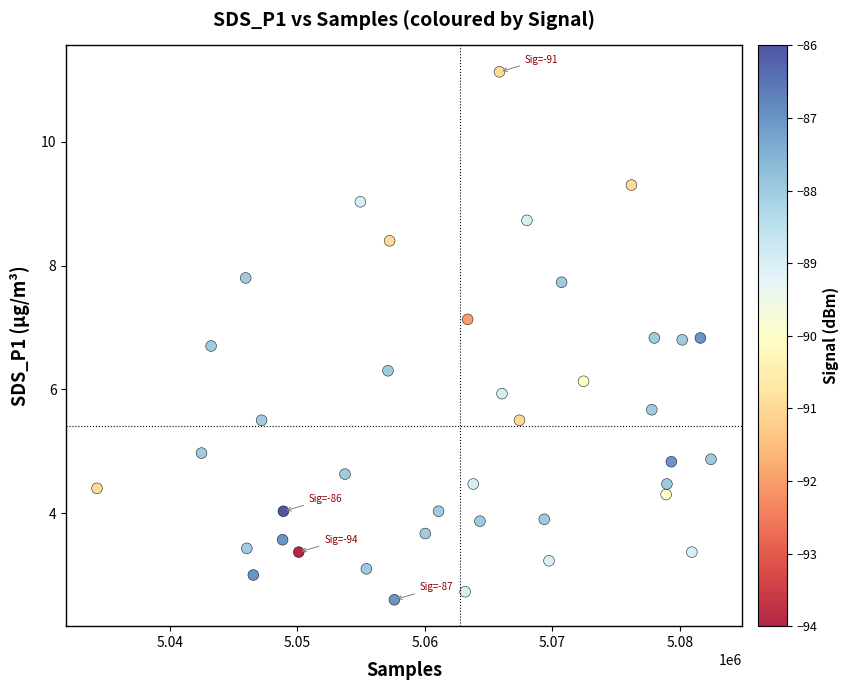

What is the range of Y values (max minus min)?

8.5